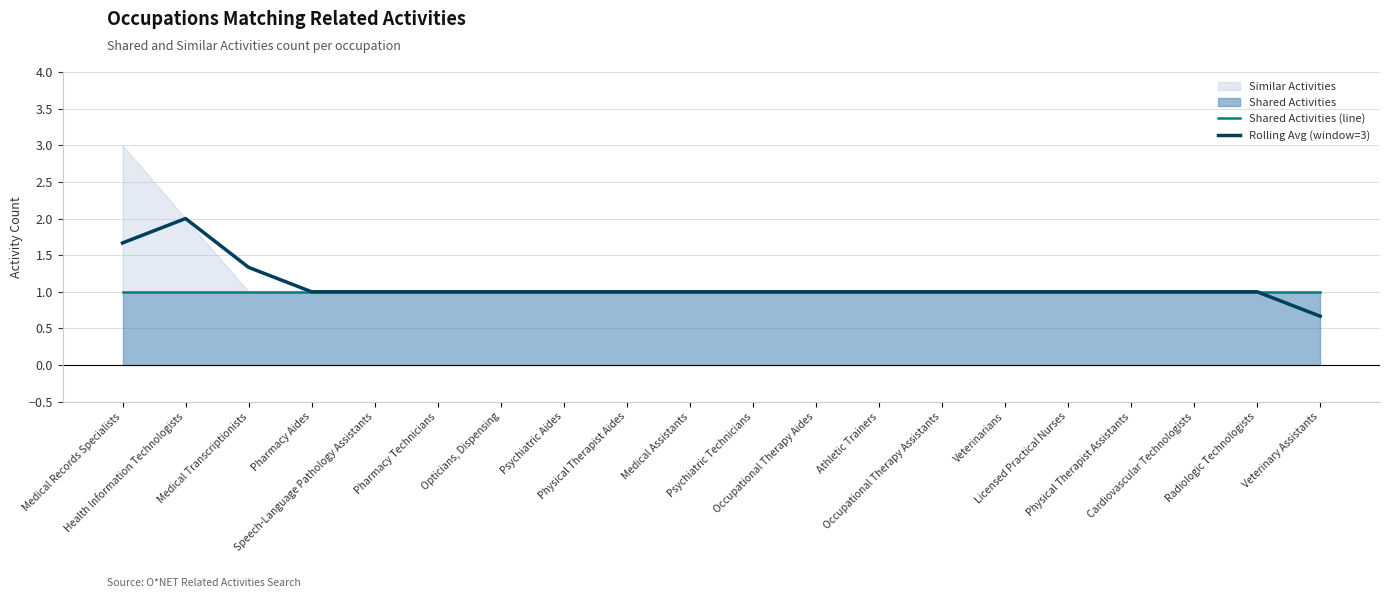

True or false: Rolling Avg (window=3) and Shared Activities (line) intersect in this chart.

False